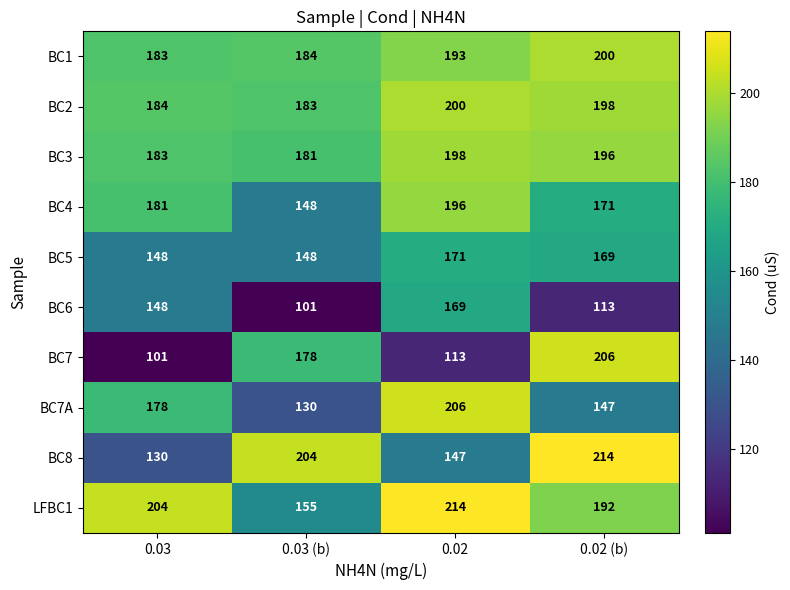

What is the sum of the LFBC1 values at 0.03 (b) and 0.02?

369